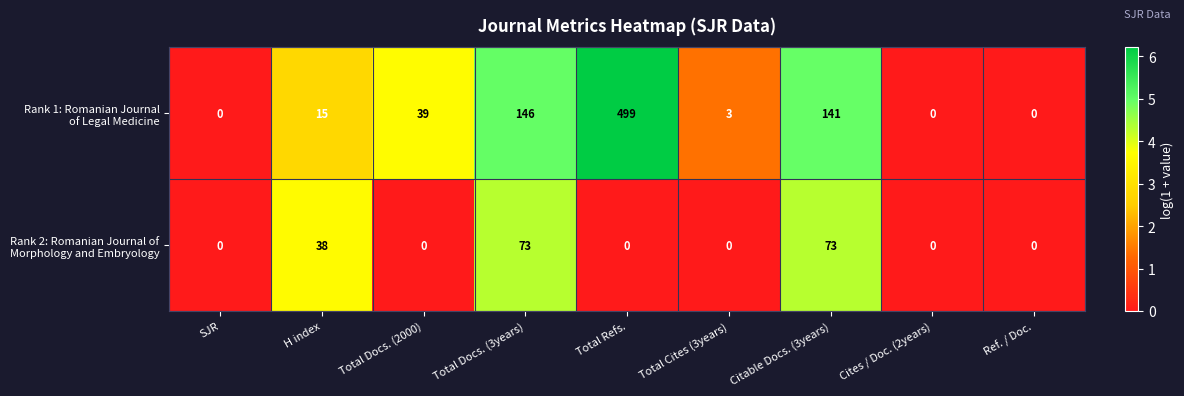

Which category has the highest value across all series?

Total Refs.